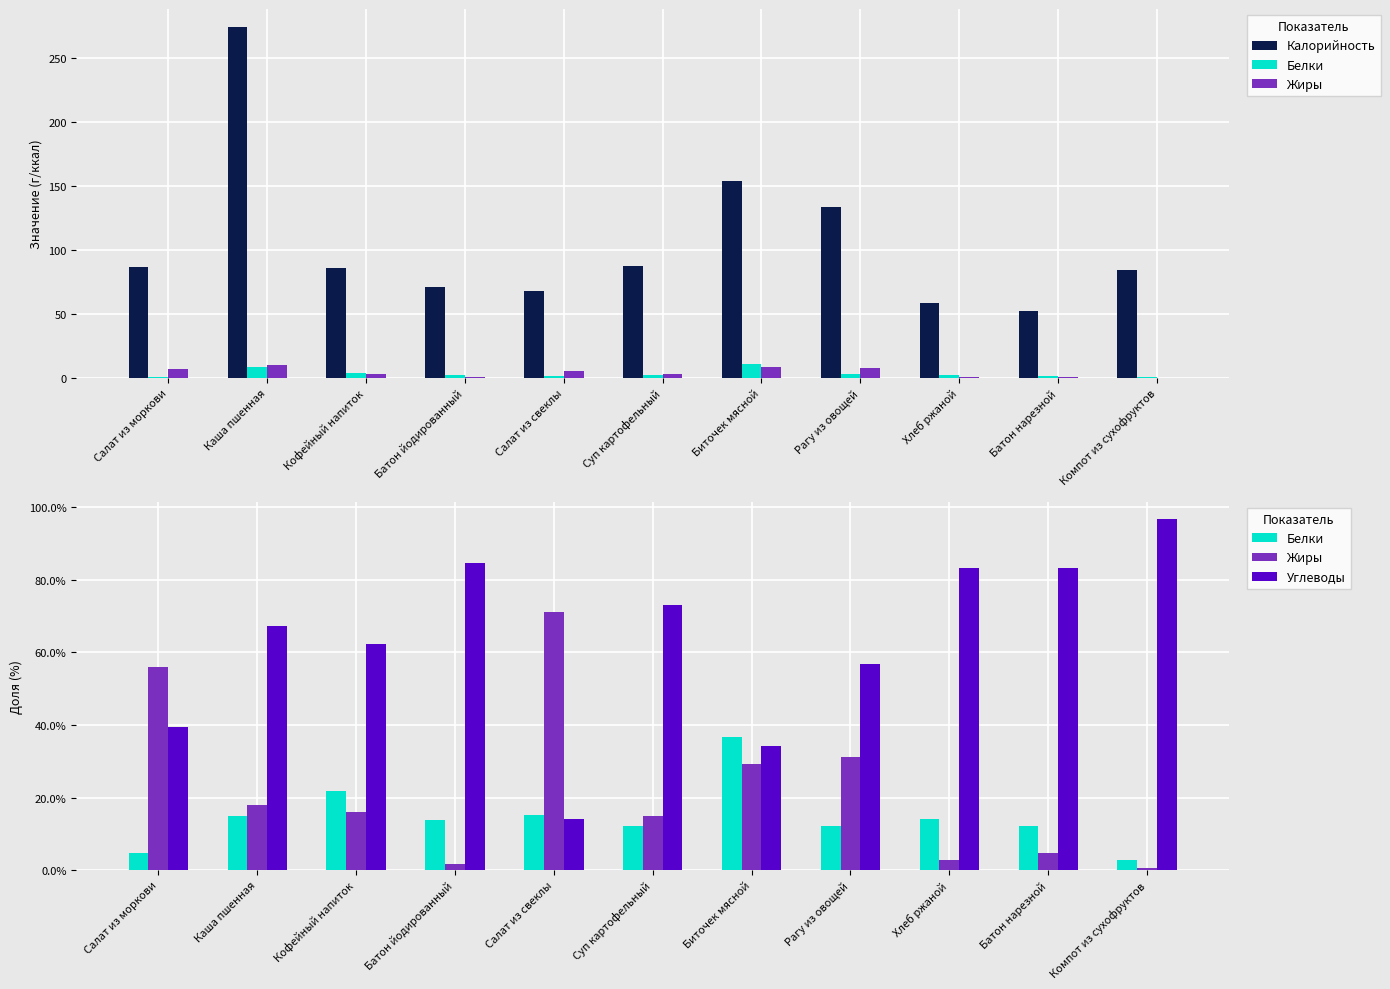

True or false: Калорийность has a value of 381.9 at Каша пшенная.

False